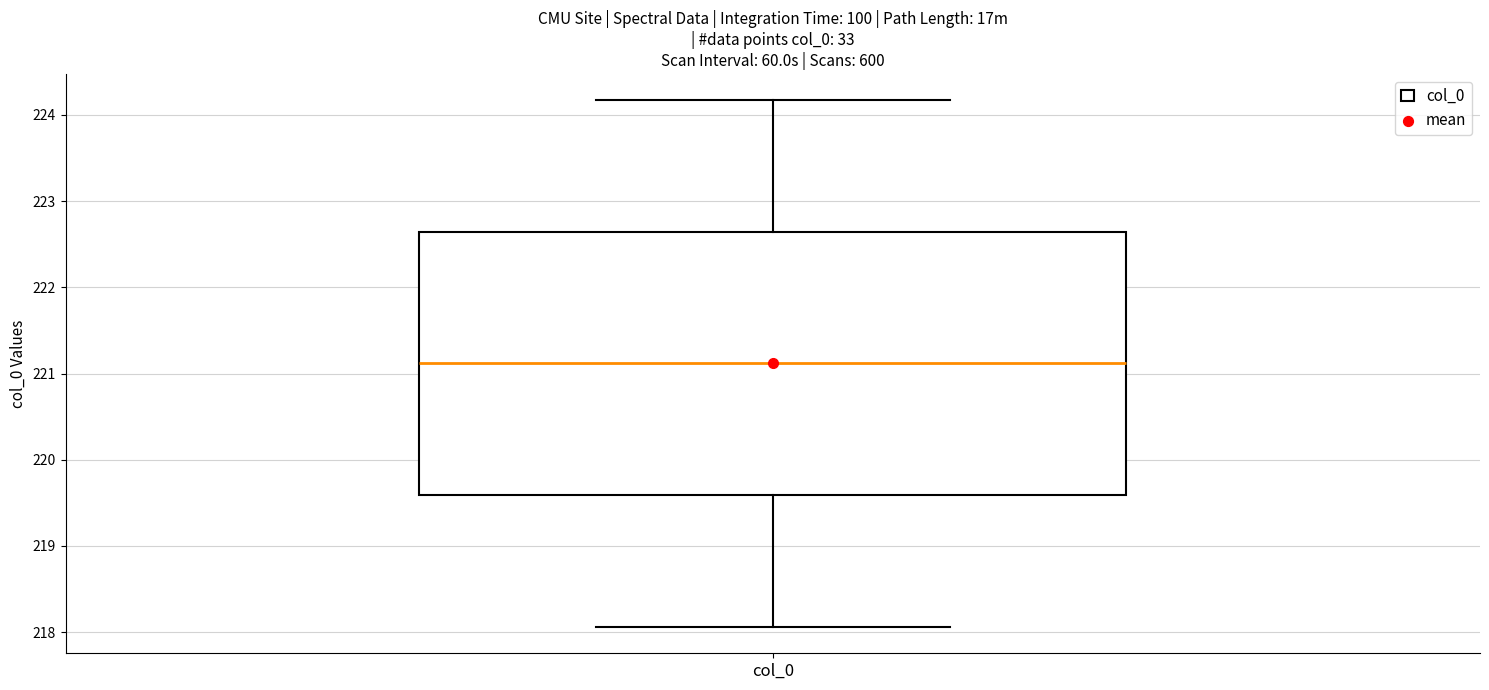

Where does the upper whisker of the box for col_0 end on the y-axis? The values are not printed on the chart, so give them approximately, as read against the axis.

224.2